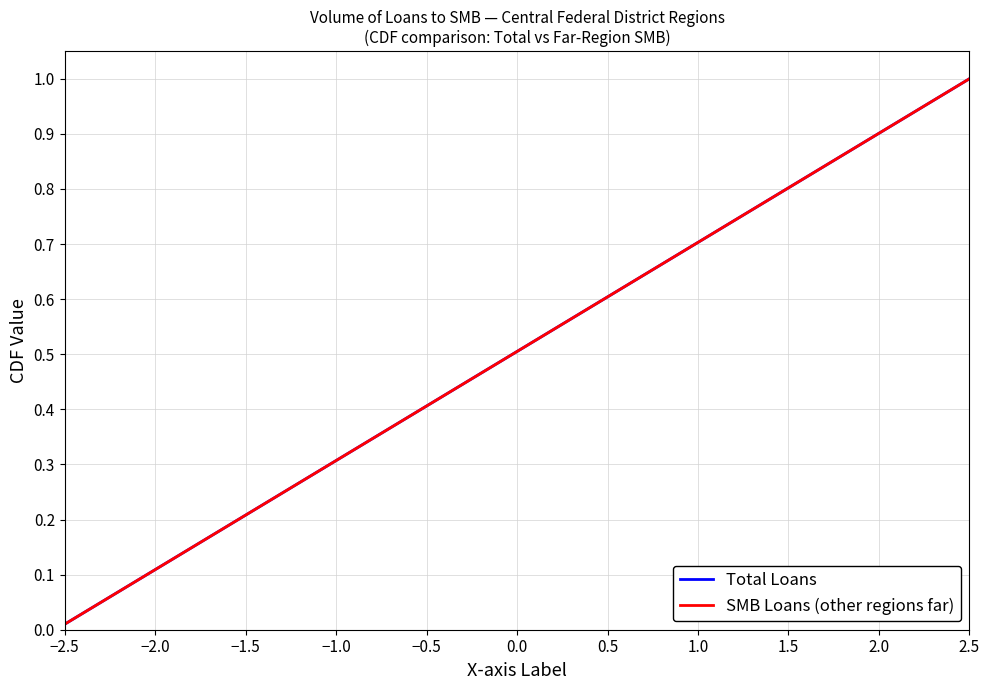

What is the average value of the Total Loans series?

0.5